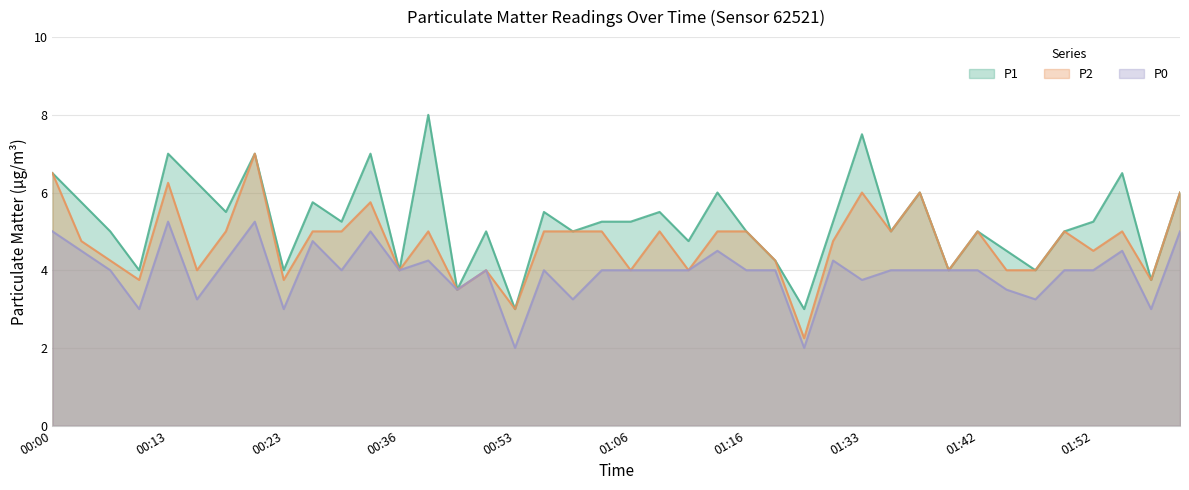

What is the highest value of the P0 series?

5.2